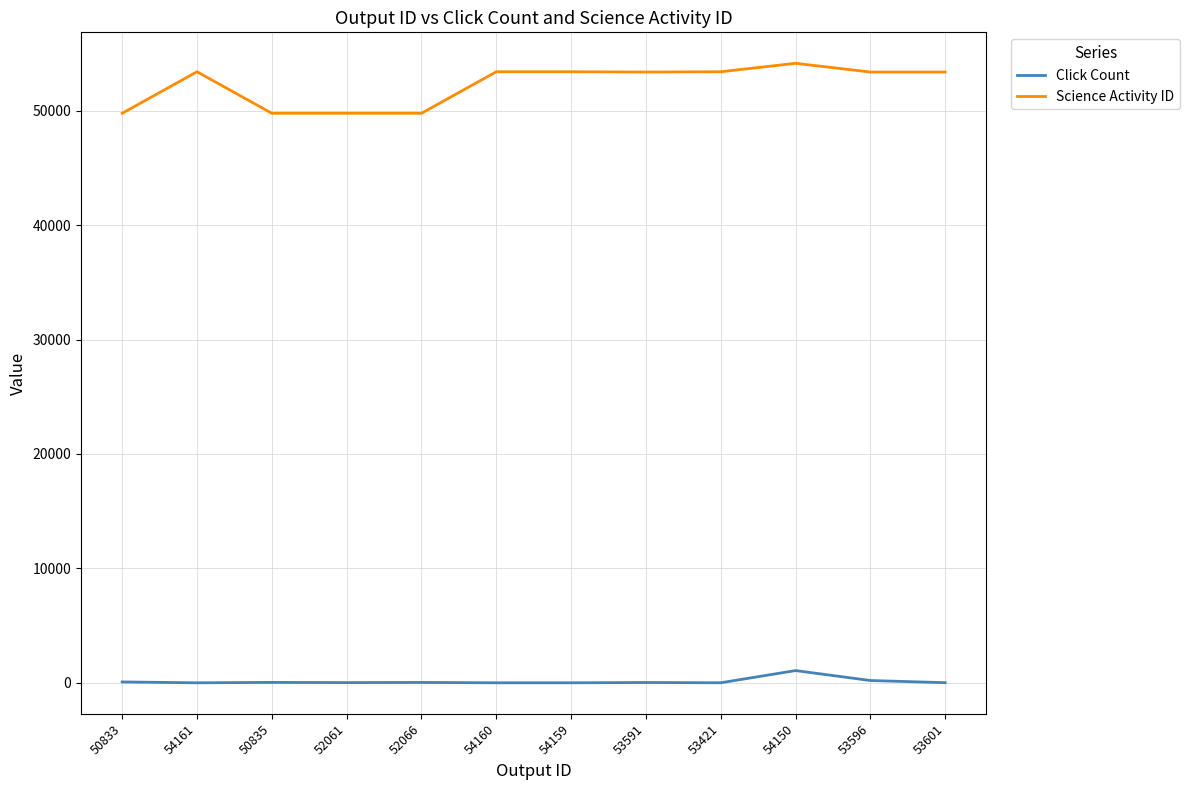

What is the lowest value of the Science Activity ID series?

49780